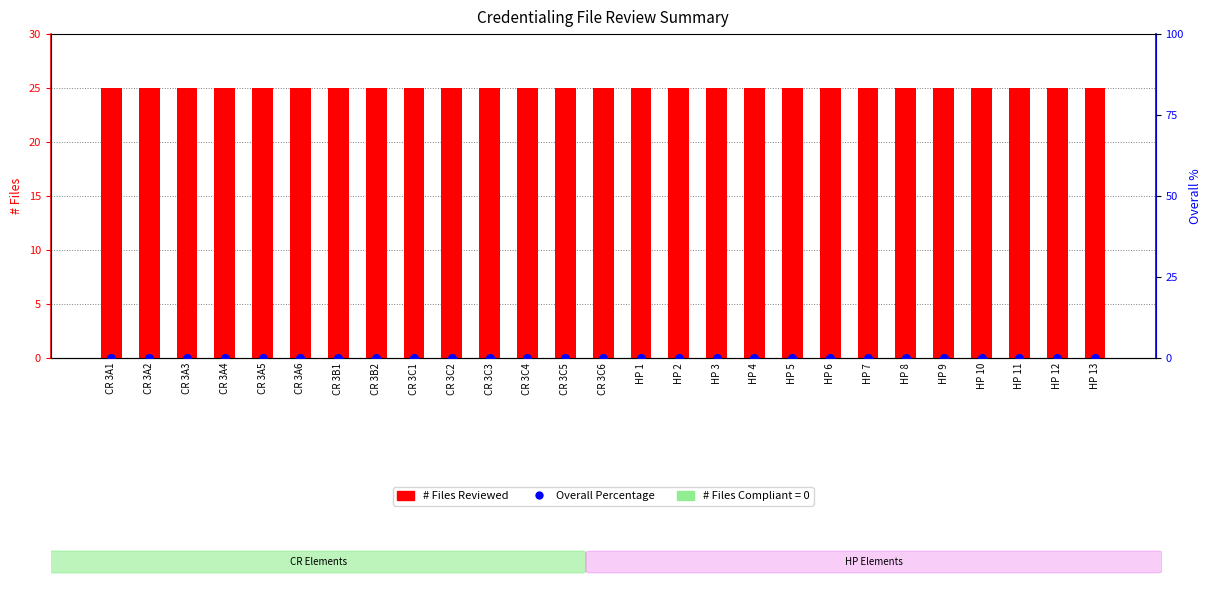

Which series has the largest total across all categories?

# Files Reviewed